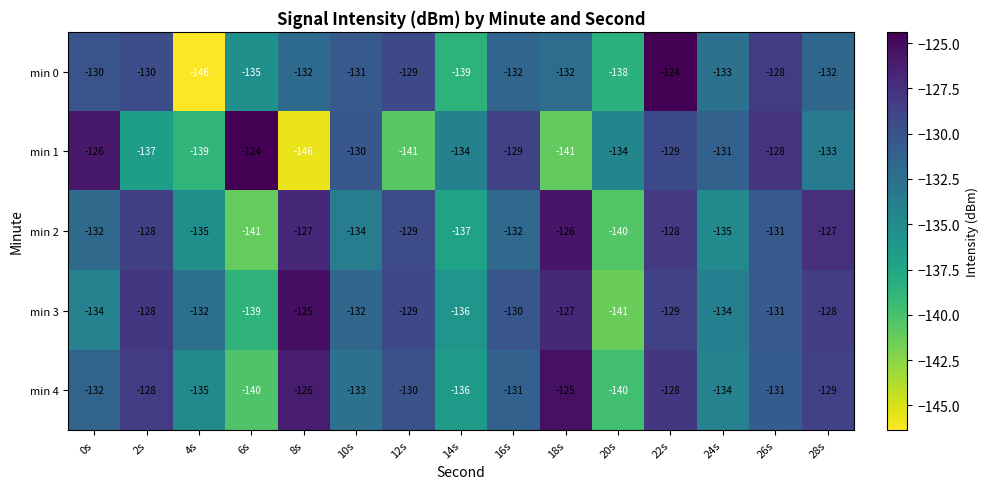

What is the highest value of the min 0 series?

-124